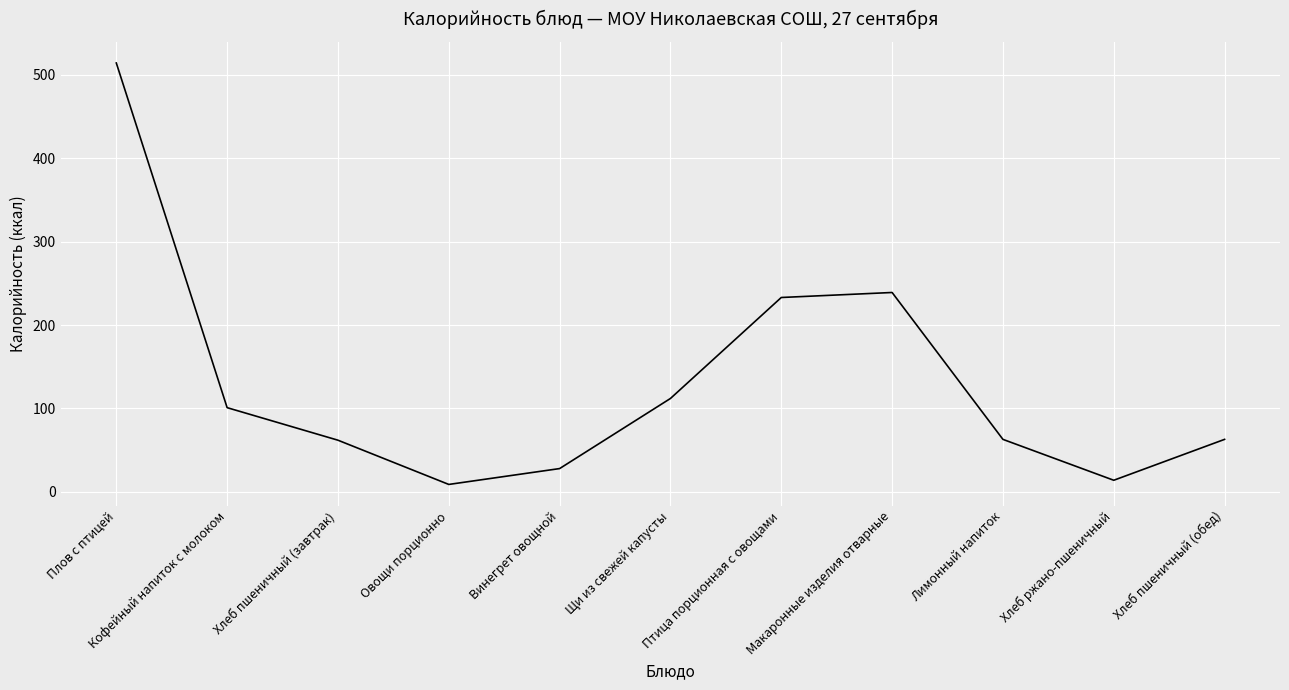

How many lines are shown in the chart?

1